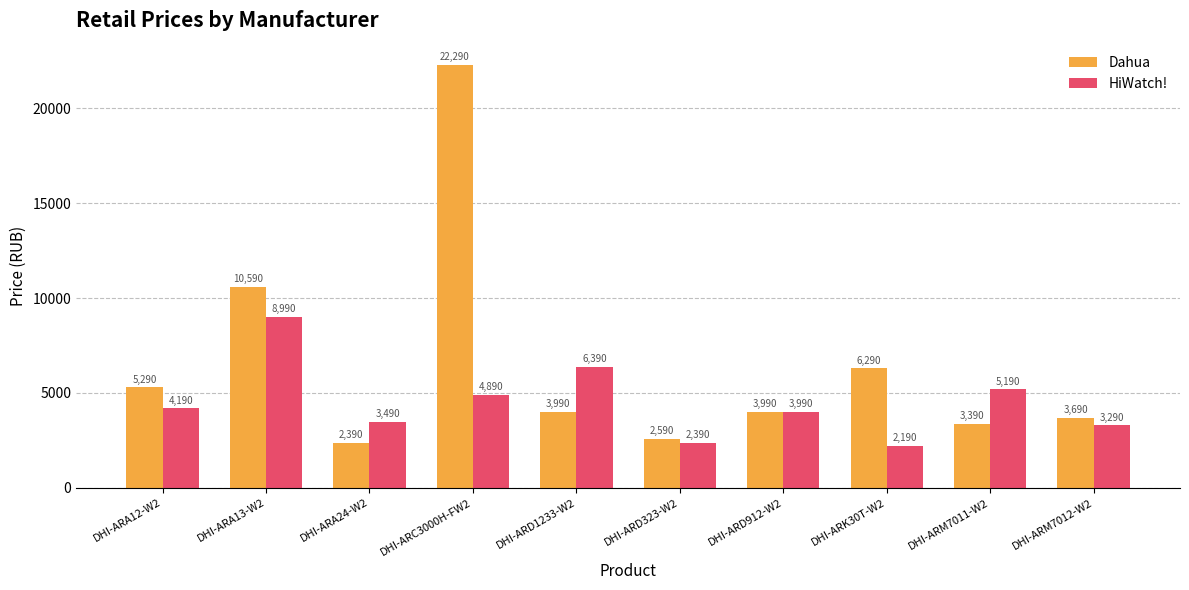

What are all the series names shown in the legend?

Dahua, HiWatch!